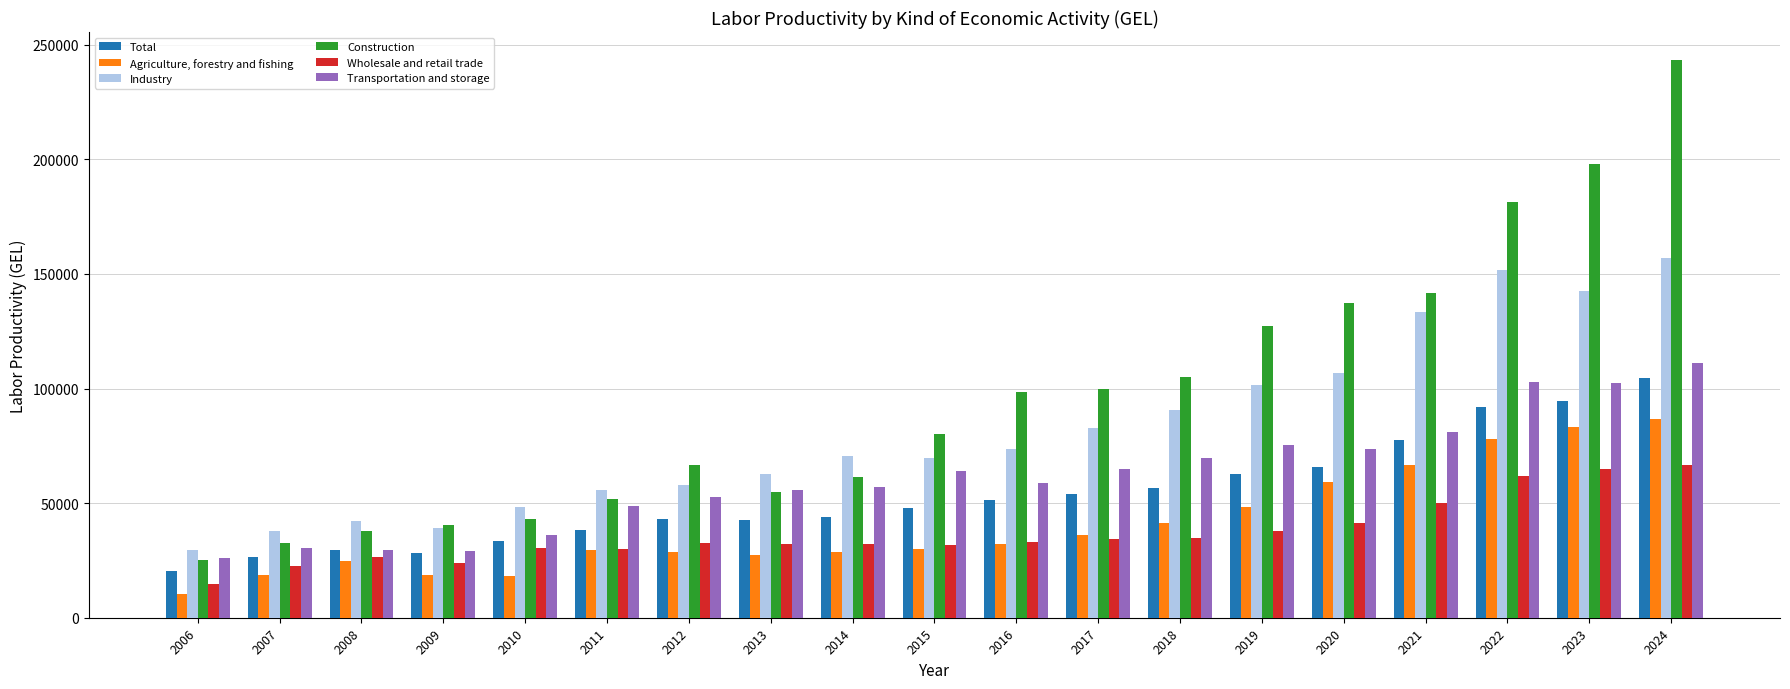

The Transportation and storage series shows 73473 at 2020. True or false?

True